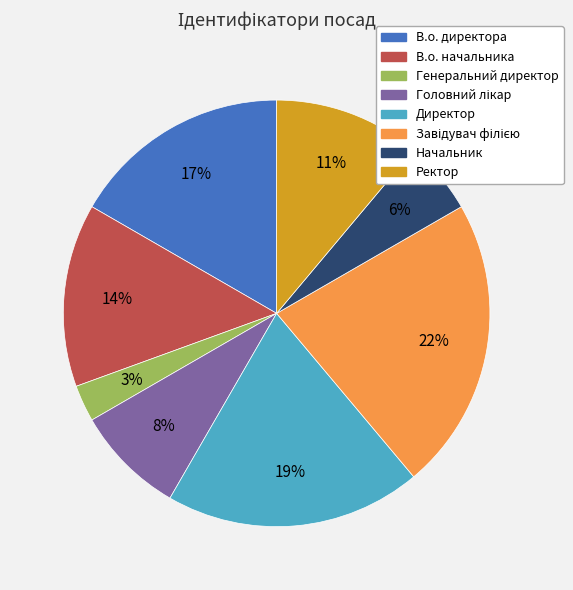

Which slice is the smallest?

Генеральний директор